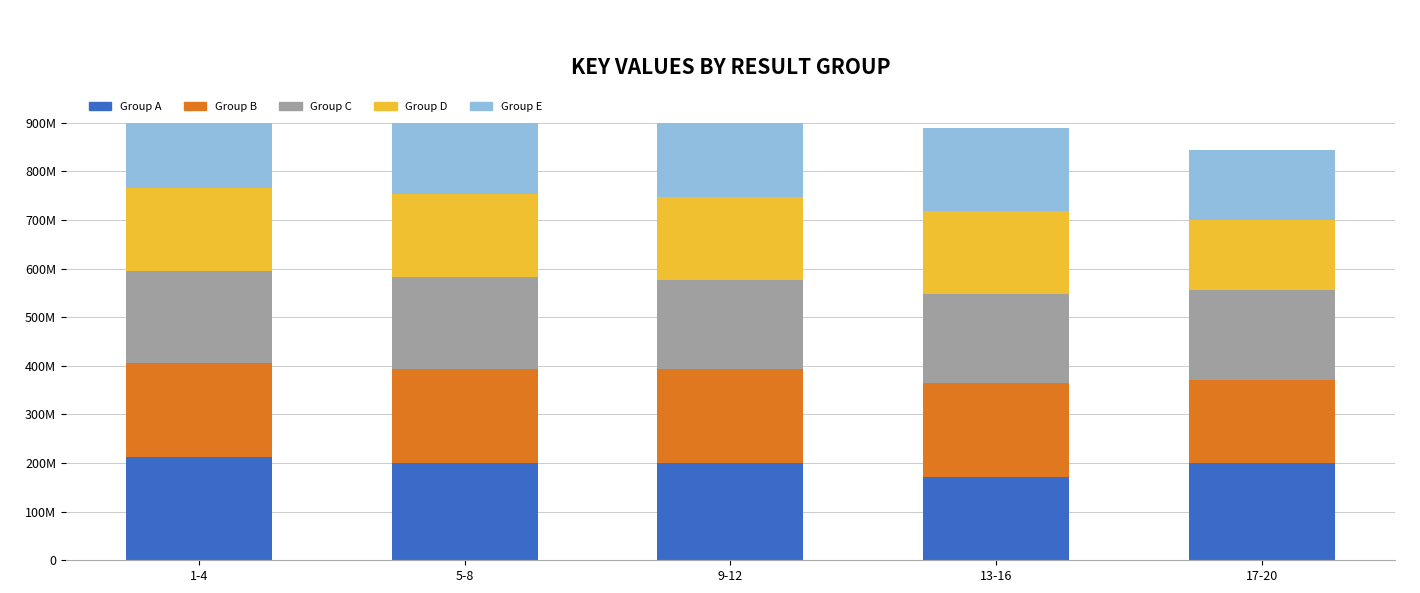

Rank the series by their maximum value, from lowest to highest.

Group D, Group C, Group B, Group A, Group E